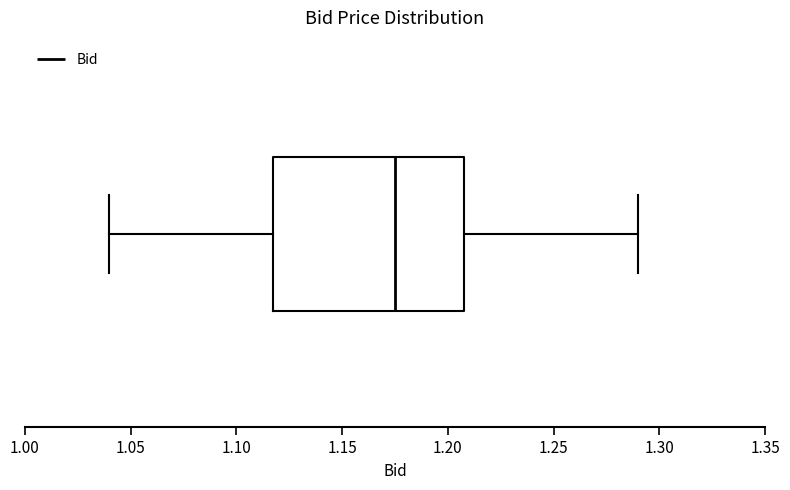

Read this box plot against the x-axis: the position of the median line, the range covered by the box, and the ends of both whiskers. The values are not printed on the chart, so give them approximately, as read against the axis.

median 1.175, box 1.120 to 1.210, whiskers 1.040 to 1.290